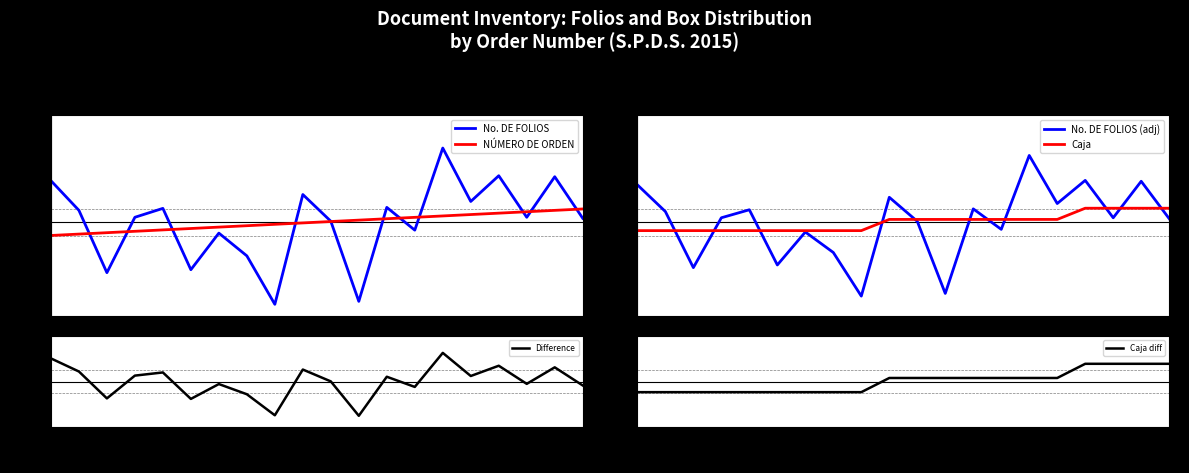

True or false: NÚMERO DE ORDEN has more than 2 interior local peaks.

False